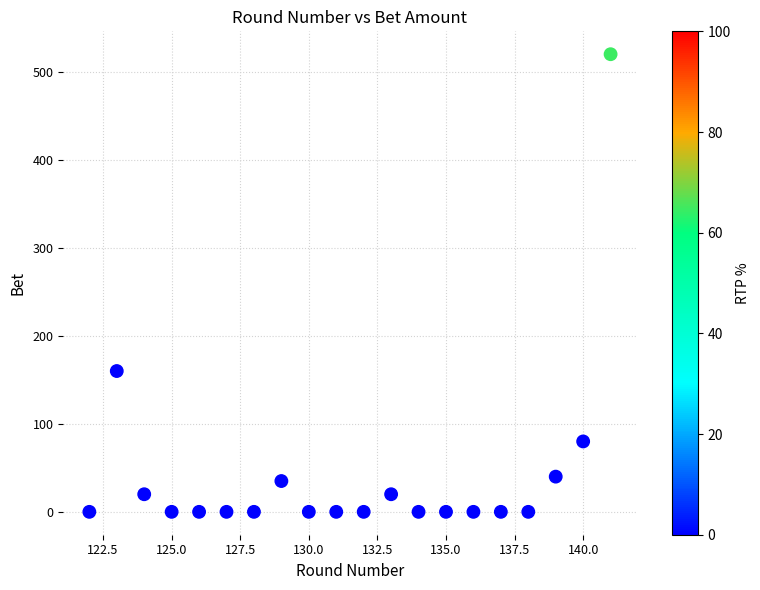

What Y value in the scatter plot is closest to 260?

160